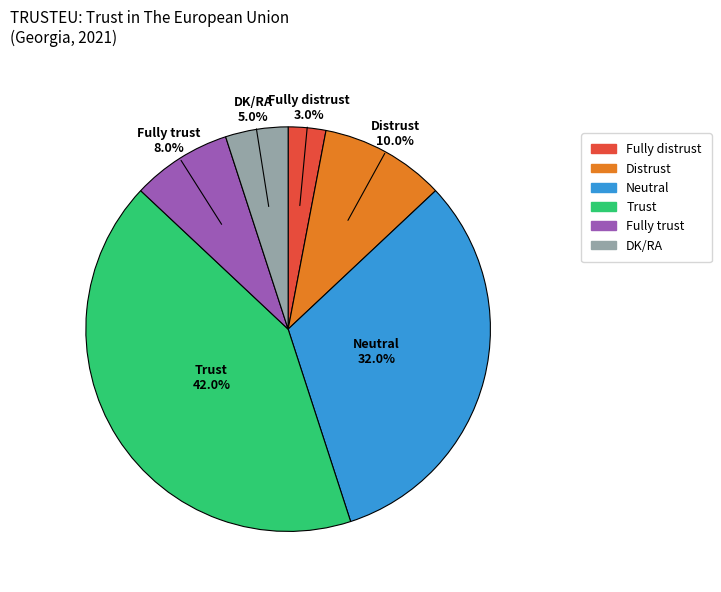

True or false: DK/RA accounts for 5% of the total.

True